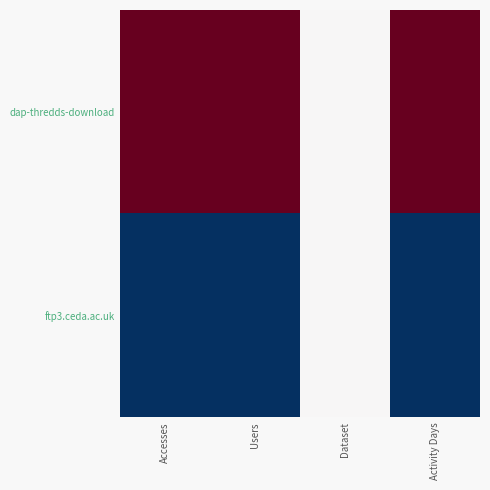

Between Accesses and Dataset, which series saw the biggest shift?

dap-thredds-download